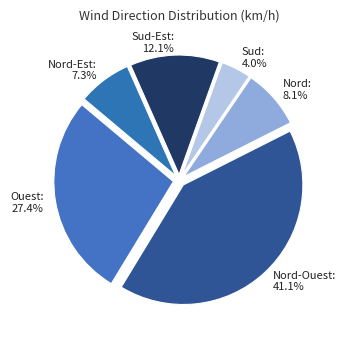

What is the largest slice in the pie chart?

Nord-Ouest